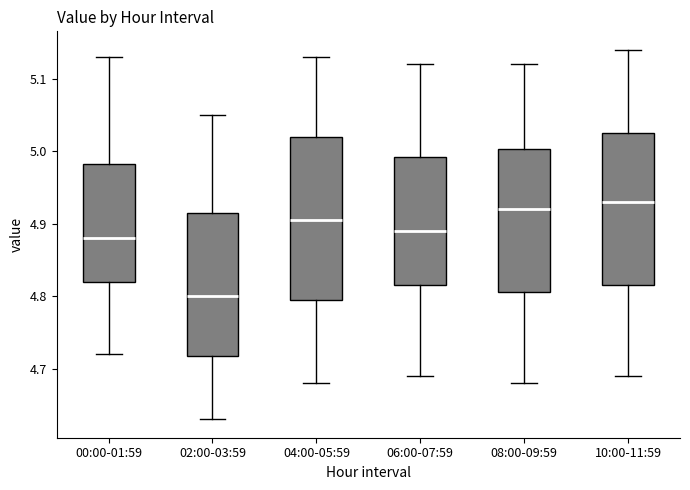

Comparing the boxes themselves (not the whiskers), which one is the tallest?

04:00-05:59